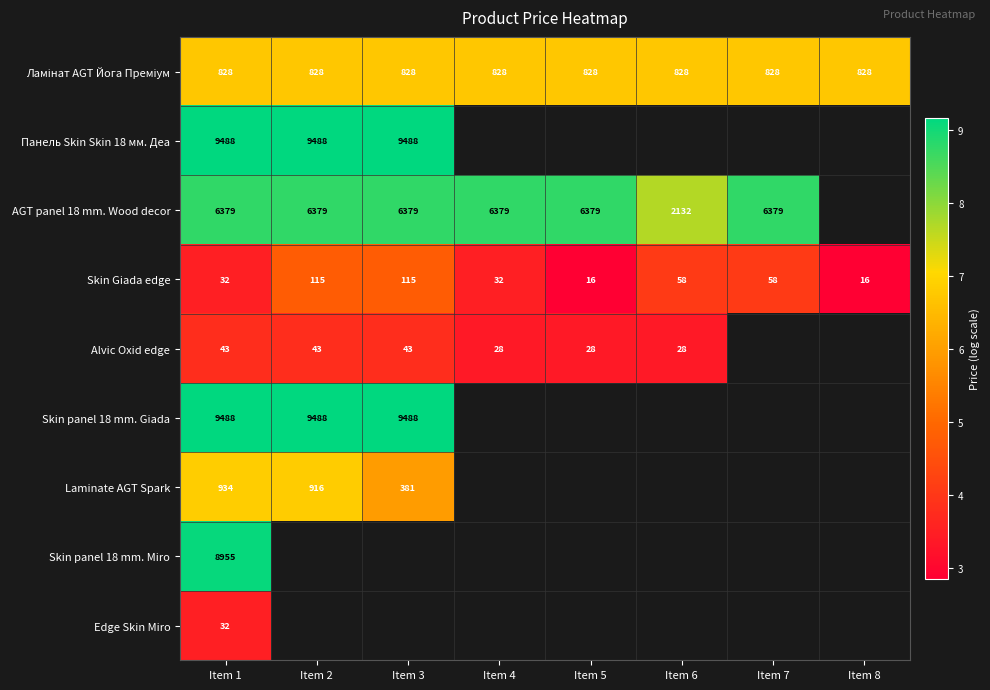

Which category has the highest value in the Laminate AGT Spark series?

Item 1